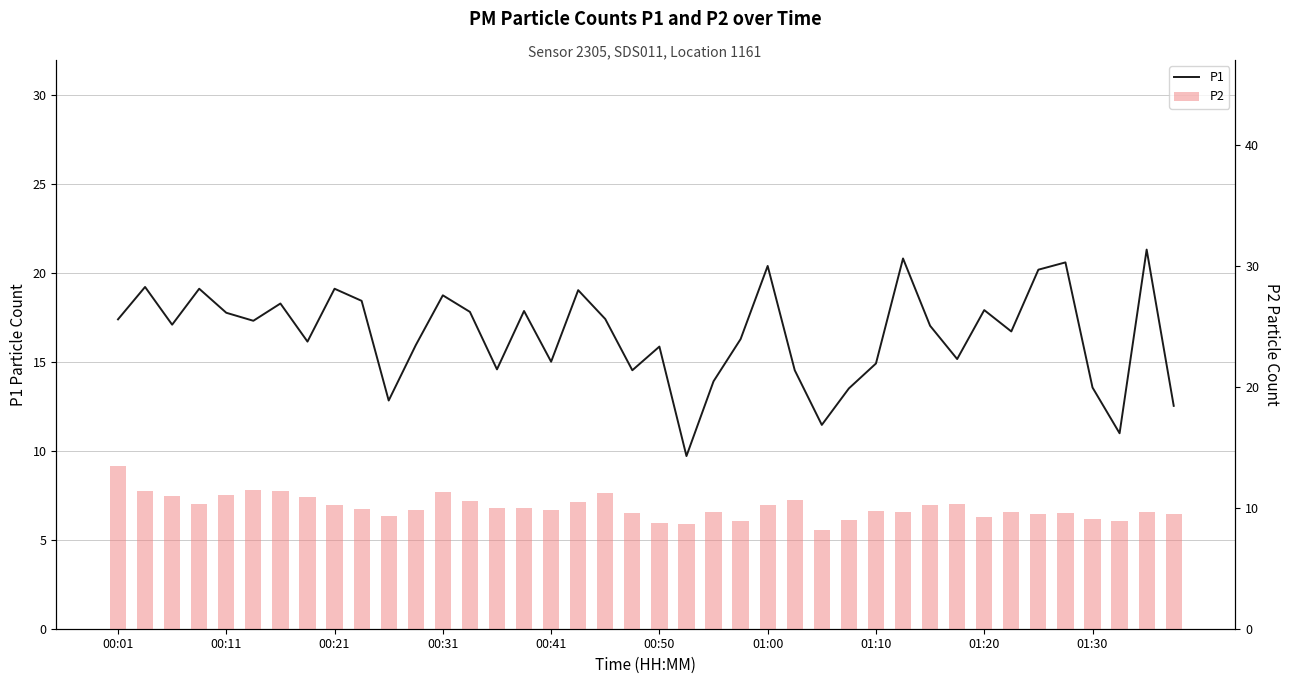

Rank the series by their maximum value, from lowest to highest.

P2, P1